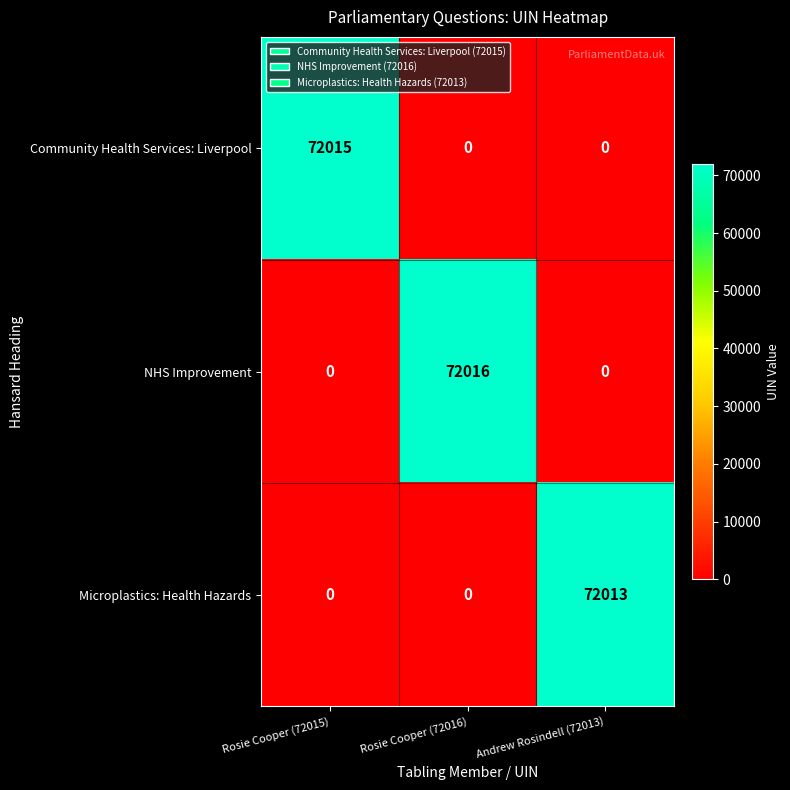

Reading left to right, list all the values displayed in this chart.

Community Health Services: Liverpool: Rosie Cooper (72015)=72015	Rosie Cooper (72016)=0	Andrew Rosindell (72013)=0
NHS Improvement: Rosie Cooper (72015)=0	Rosie Cooper (72016)=72016	Andrew Rosindell (72013)=0
Microplastics: Health Hazards: Rosie Cooper (72015)=0	Rosie Cooper (72016)=0	Andrew Rosindell (72013)=72013